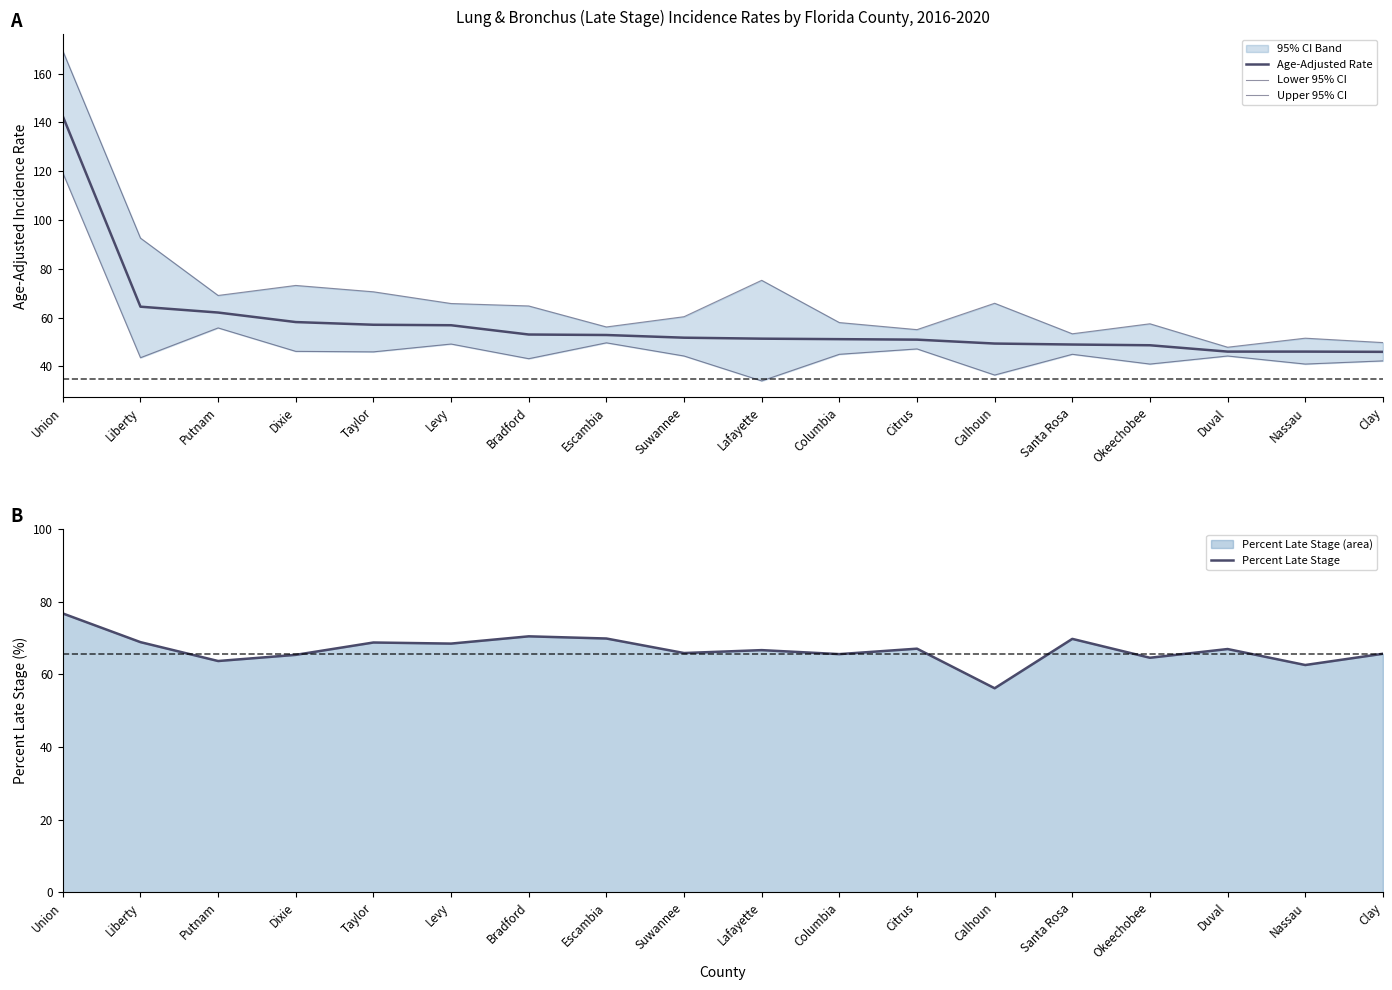

Reading left to right, what are all the values shown in this chart?

Age-Adjusted Rate: Union=142.5	Liberty=64.5	Putnam=62.1	Dixie=58.2	Taylor=57.1	Levy=56.9	Bradford=53.1	Escambia=52.9	Suwannee=51.8	Lafayette=51.4	Columbia=51.2	Citrus=51.0	Calhoun=49.4	Santa Rosa=49.0	Okeechobee=48.7	Duval=46.1	Nassau=46.1	Clay=46.0
Lower 95% CI: Union=119.3	Liberty=43.6	Putnam=55.8	Dixie=46.2	Taylor=46.0	Levy=49.2	Bradford=43.2	Escambia=49.7	Suwannee=44.3	Lafayette=34.1	Columbia=45.0	Citrus=47.2	Calhoun=36.5	Santa Rosa=45.0	Okeechobee=41.0	Duval=44.3	Nassau=41.0	Clay=42.3
Upper 95% CI: Union=169.3	Liberty=92.6	Putnam=69.1	Dixie=73.2	Taylor=70.6	Levy=65.8	Bradford=64.8	Escambia=56.2	Suwannee=60.4	Lafayette=75.3	Columbia=58.0	Citrus=55.1	Calhoun=65.9	Santa Rosa=53.4	Okeechobee=57.5	Duval=47.9	Nassau=51.6	Clay=49.8
Percent Late Stage: Union=76.8	Liberty=68.9	Putnam=63.7	Dixie=65.4	Taylor=68.8	Levy=68.5	Bradford=70.5	Escambia=69.9	Suwannee=65.9	Lafayette=66.7	Columbia=65.6	Citrus=67.1	Calhoun=56.2	Santa Rosa=69.8	Okeechobee=64.6	Duval=67.0	Nassau=62.6	Clay=65.7